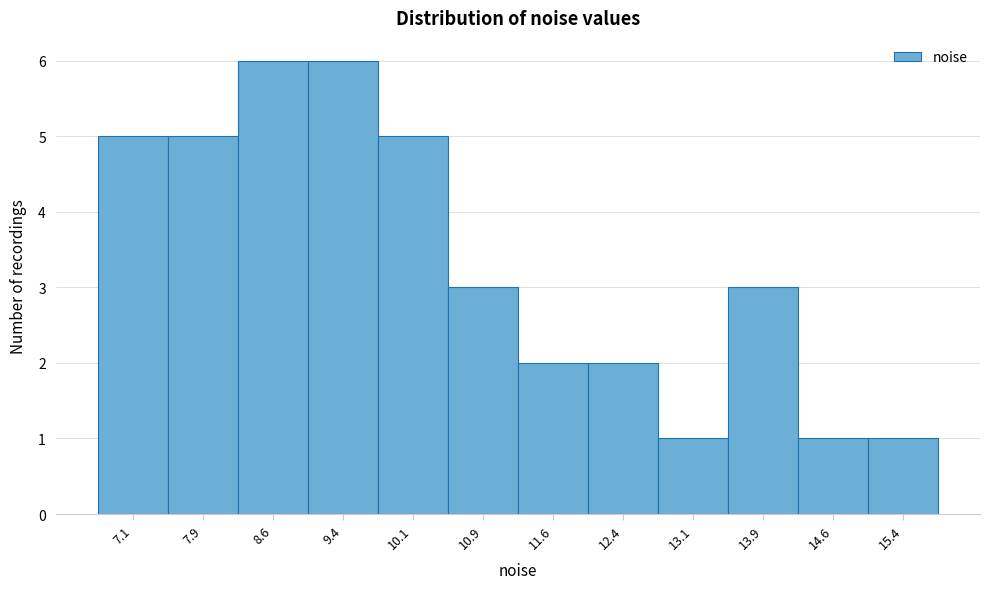

What is the height of the bar covering 12.0 to 12.8 on the x-axis? Neither the bar edges nor the heights are printed on the chart, so give them approximately, as read against the axes.

2